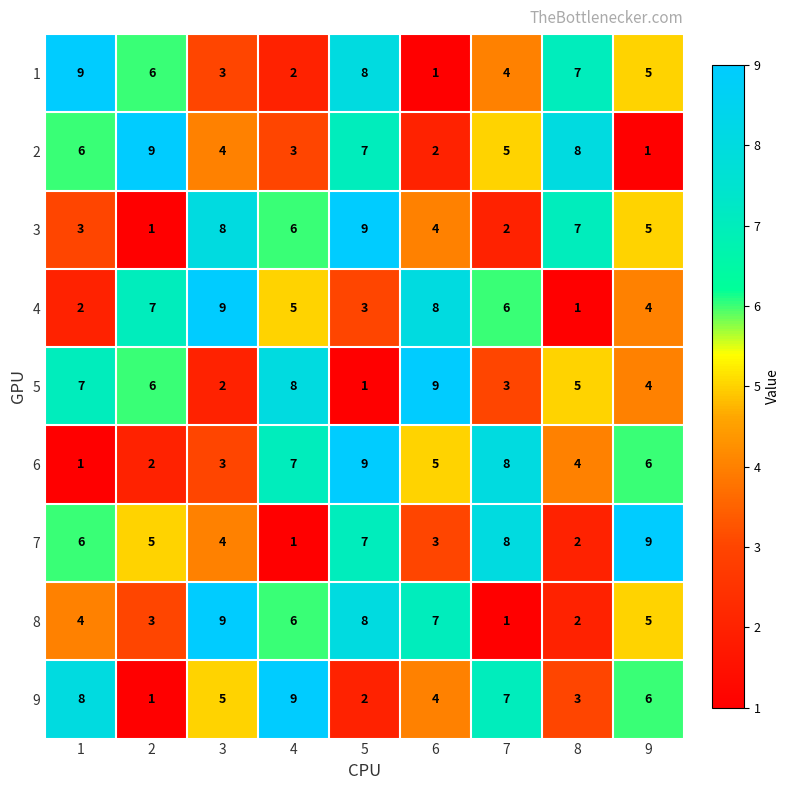

What is the difference between the highest and lowest values at 3?

7